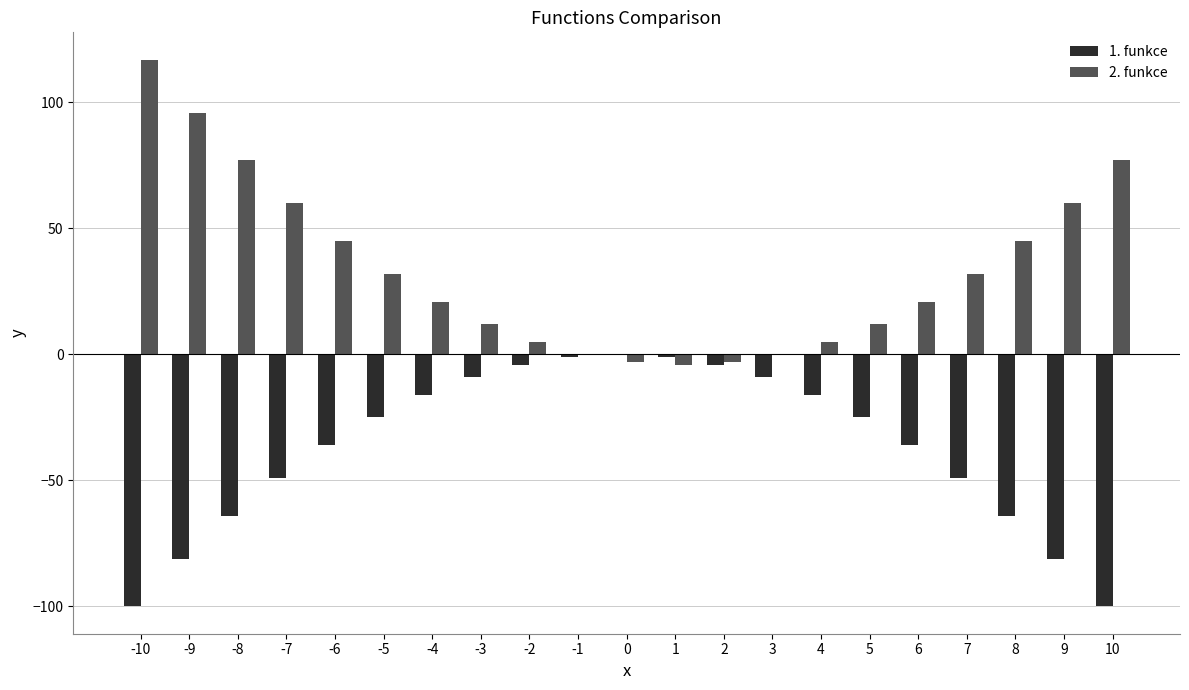

What is the greatest value displayed?

117